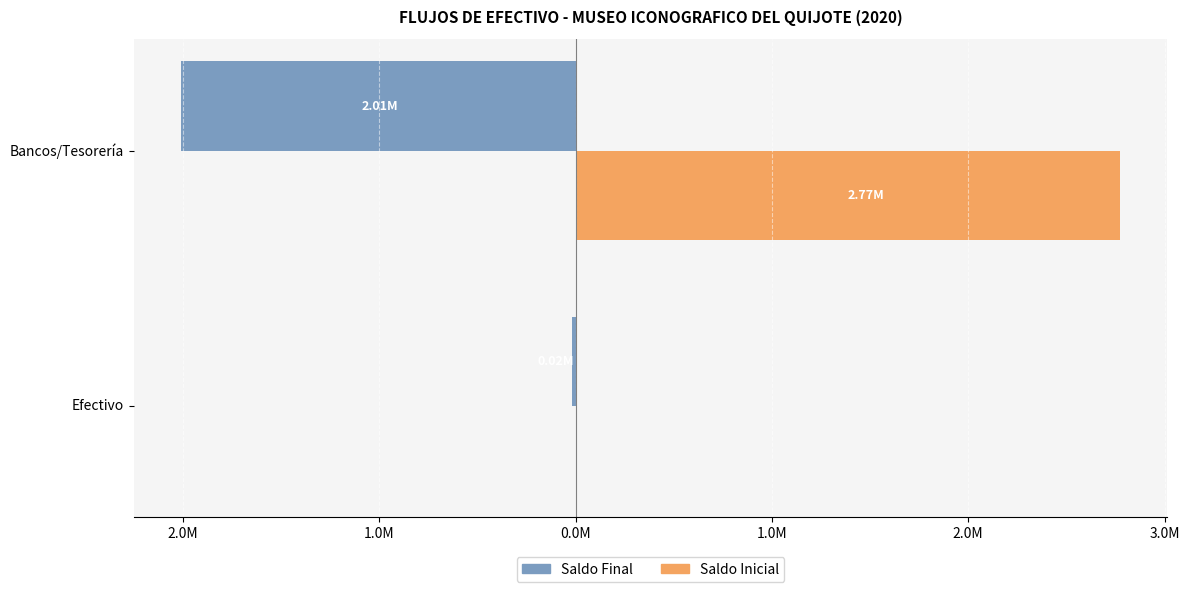

What are all the series names shown in the legend?

Saldo Final, Saldo Inicial